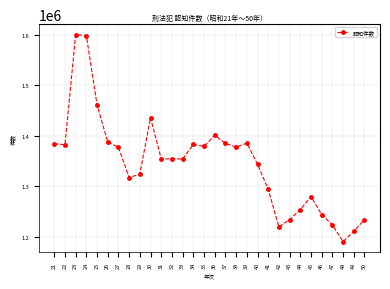

Which category has the lowest value across all series?

48